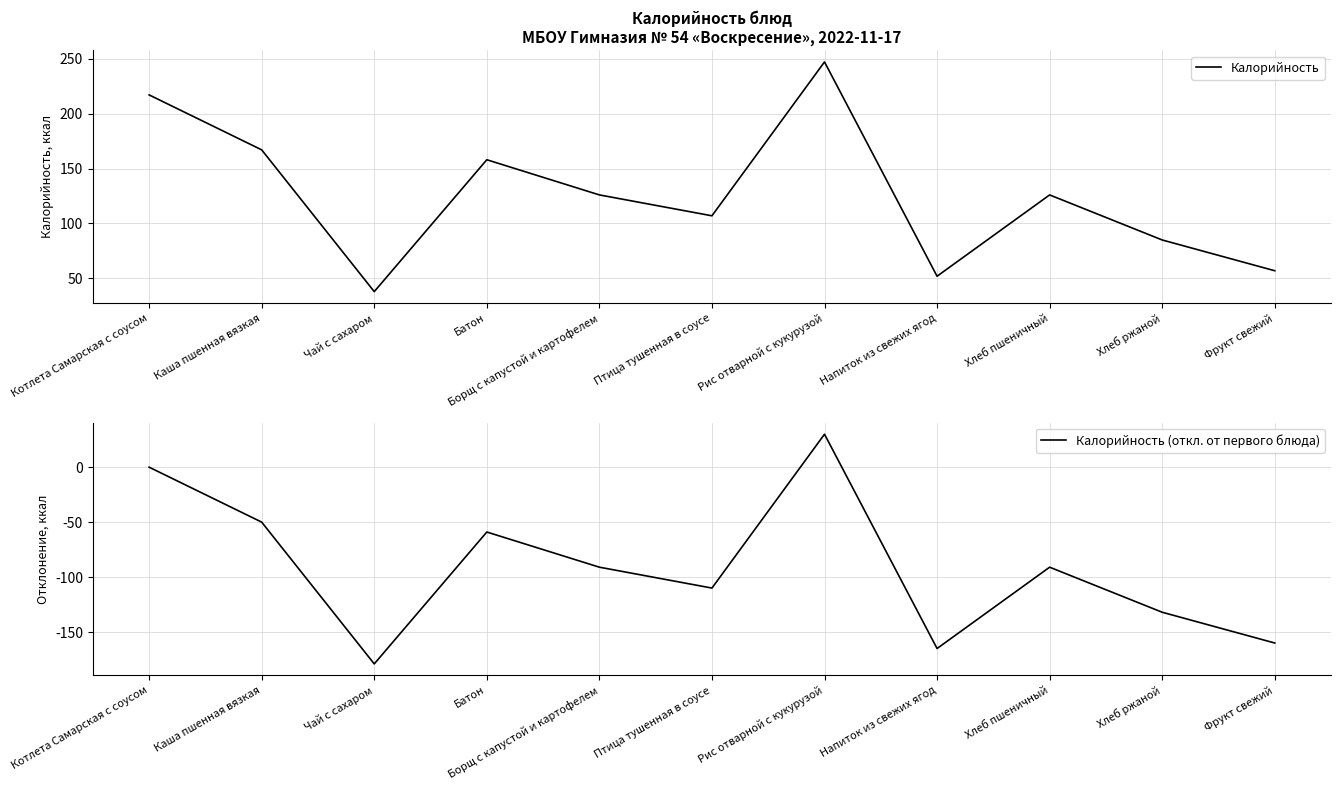

Which series has the largest total across all categories?

Калорийность